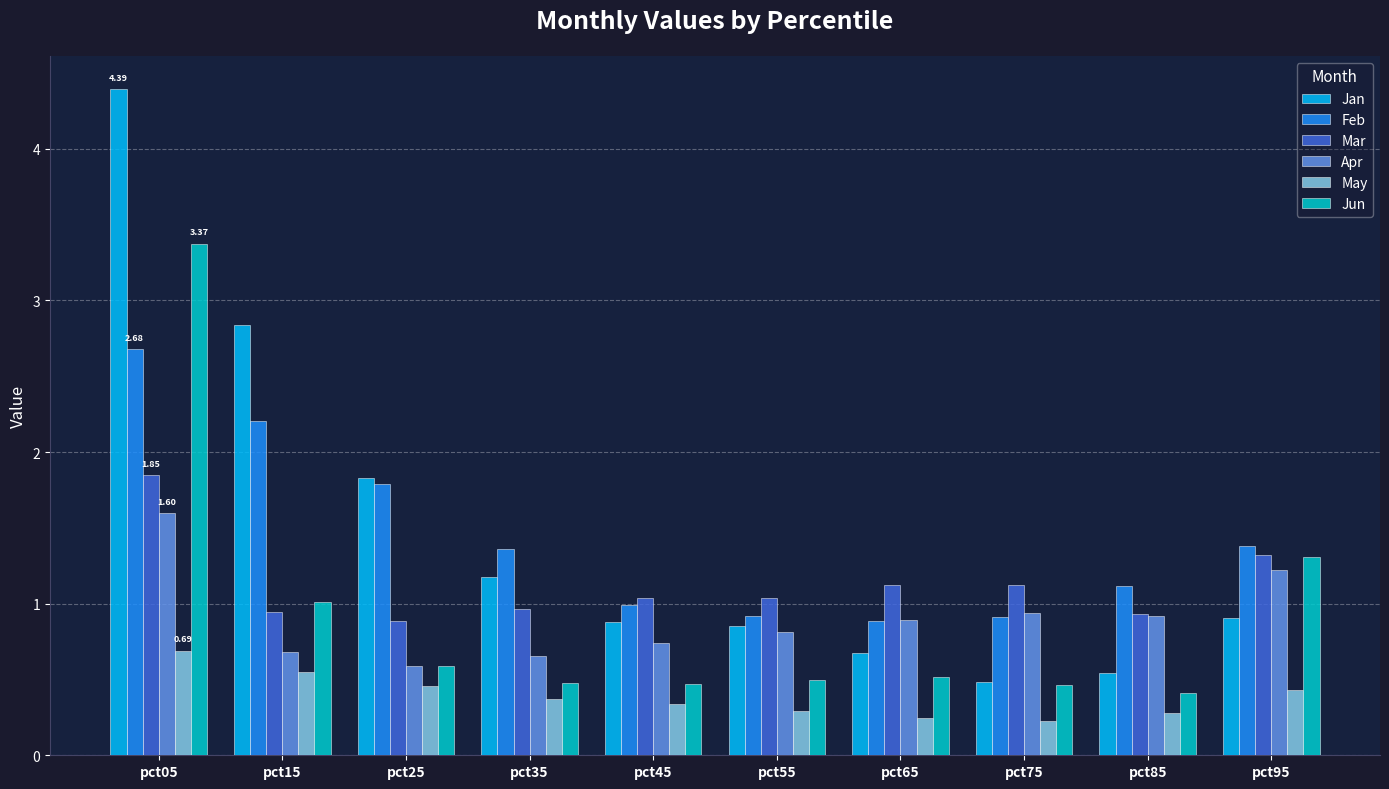

Which series has the largest range (max minus min)?

Jan